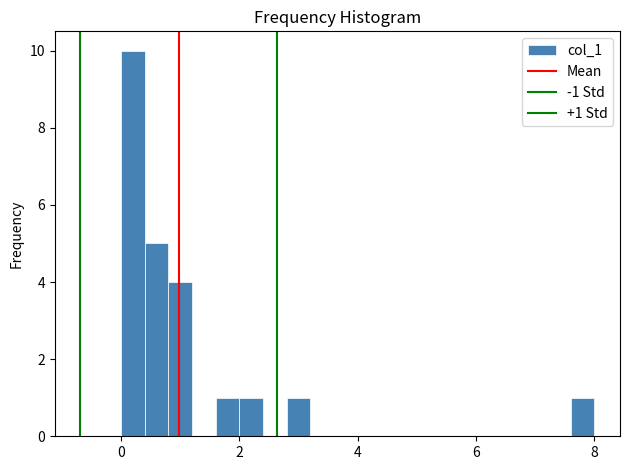

Around what value on the x-axis is the tallest bar? Give the approximate position of its centre, as read against the axis.

0.2